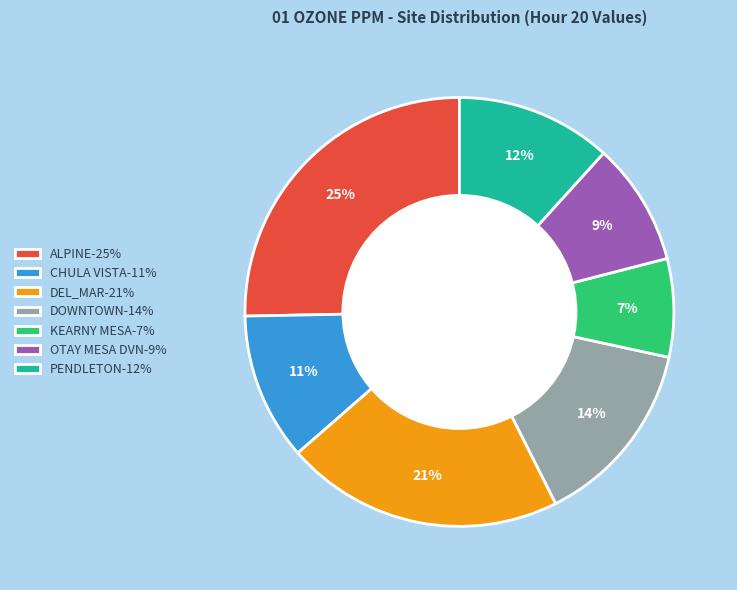

Is it true that KEARNY MESA is 7% of the pie?

True